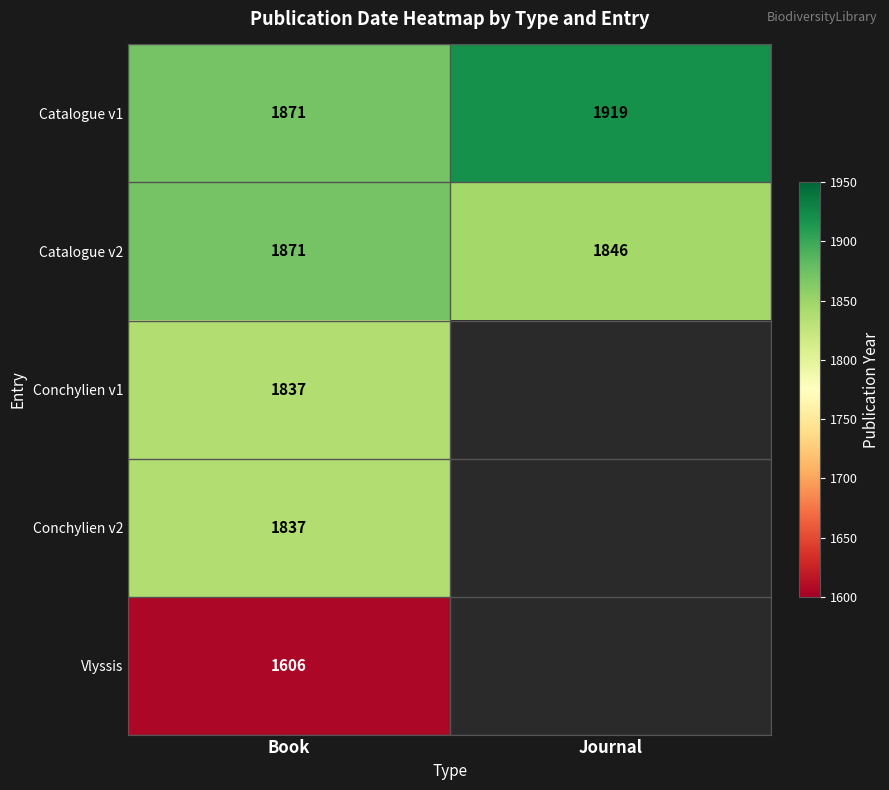

Which category has the highest value in the Catalogue v1 series?

Journal